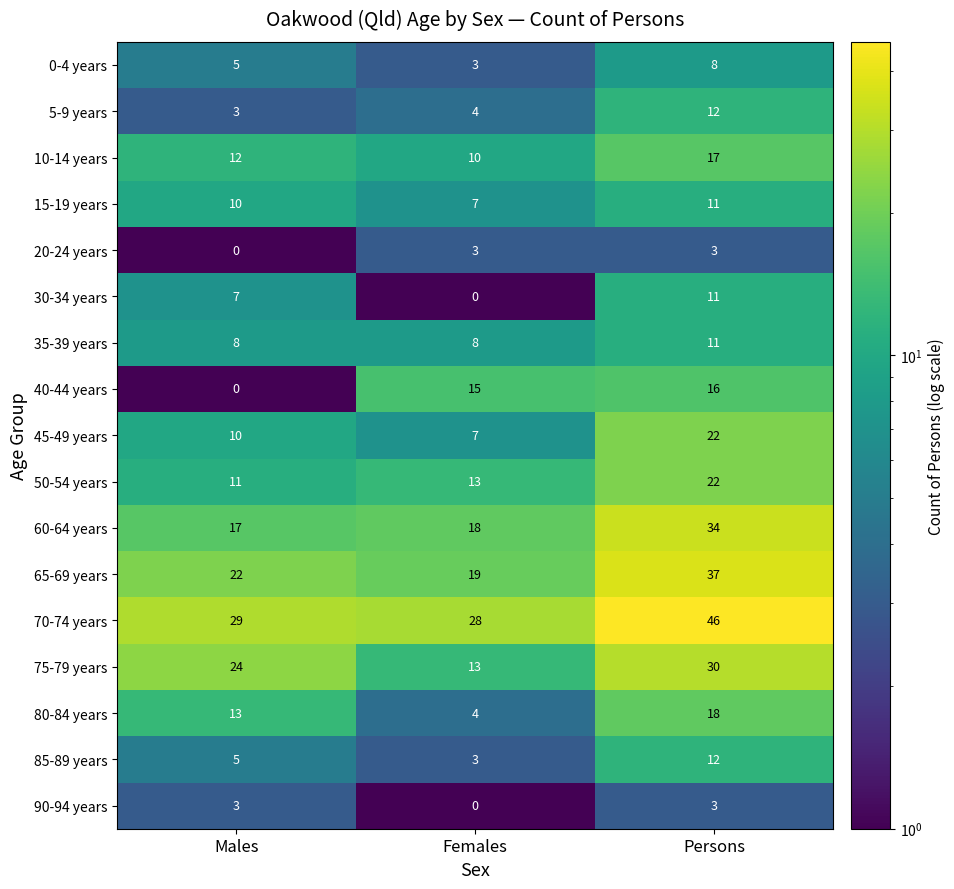

What is the sum of all 65-69 years values?

78